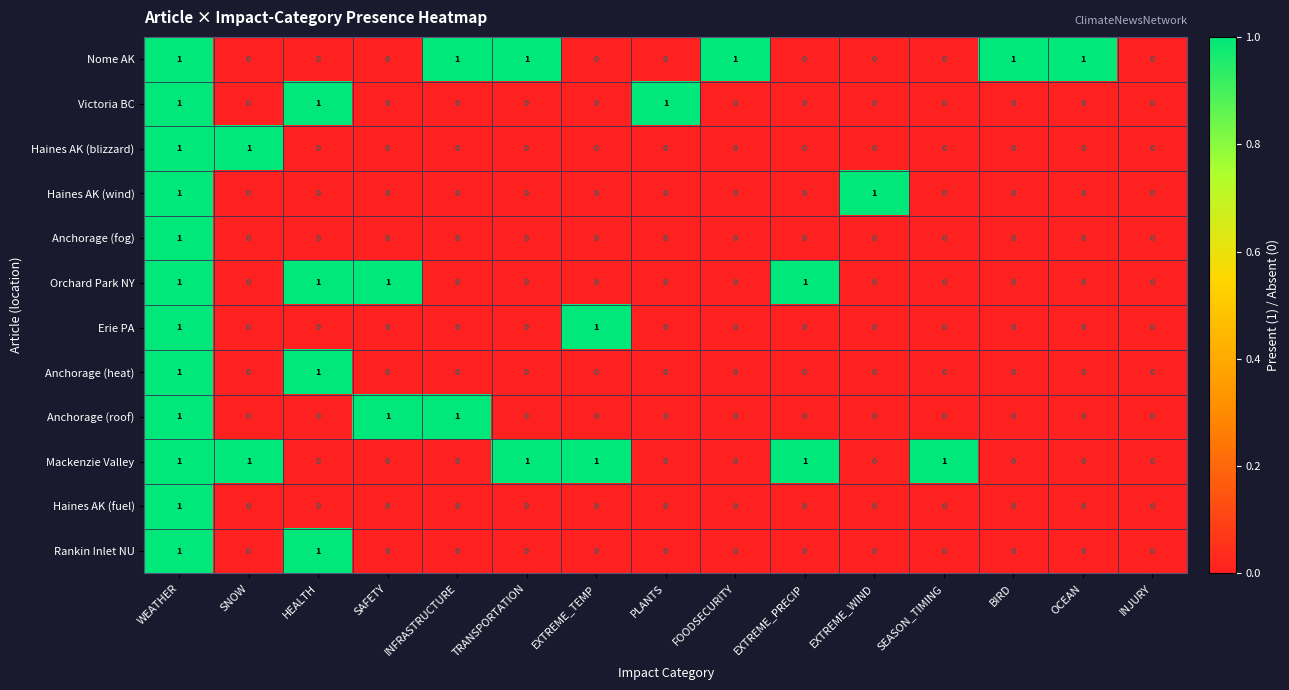

The Haines AK (fuel) series shows 0 at PLANTS. True or false?

True